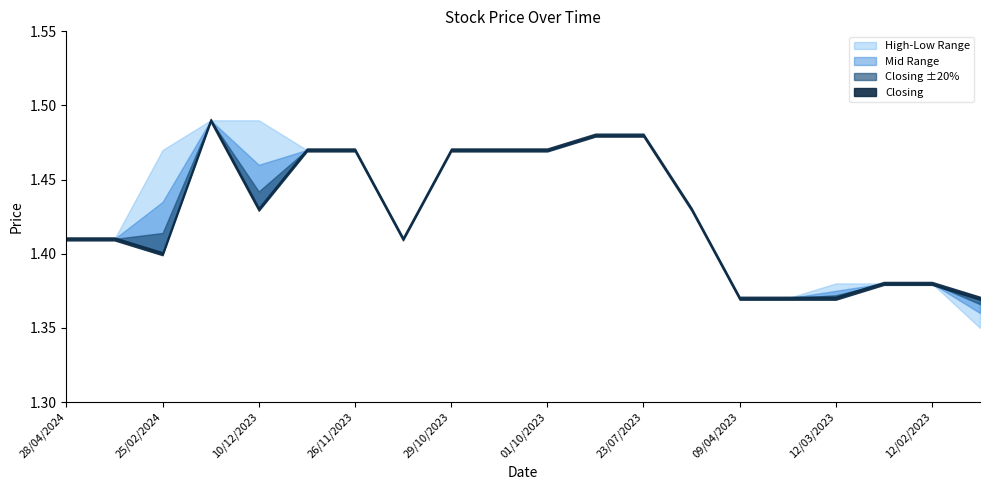

What position from the left is 17/03/2024?

2